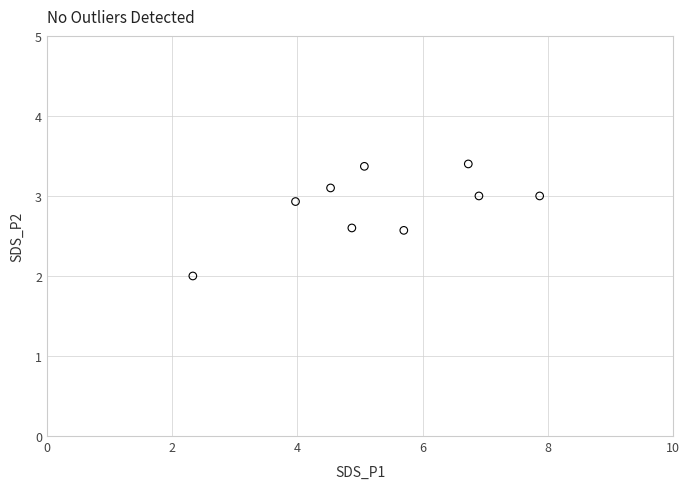

What is the average Y value?

2.9